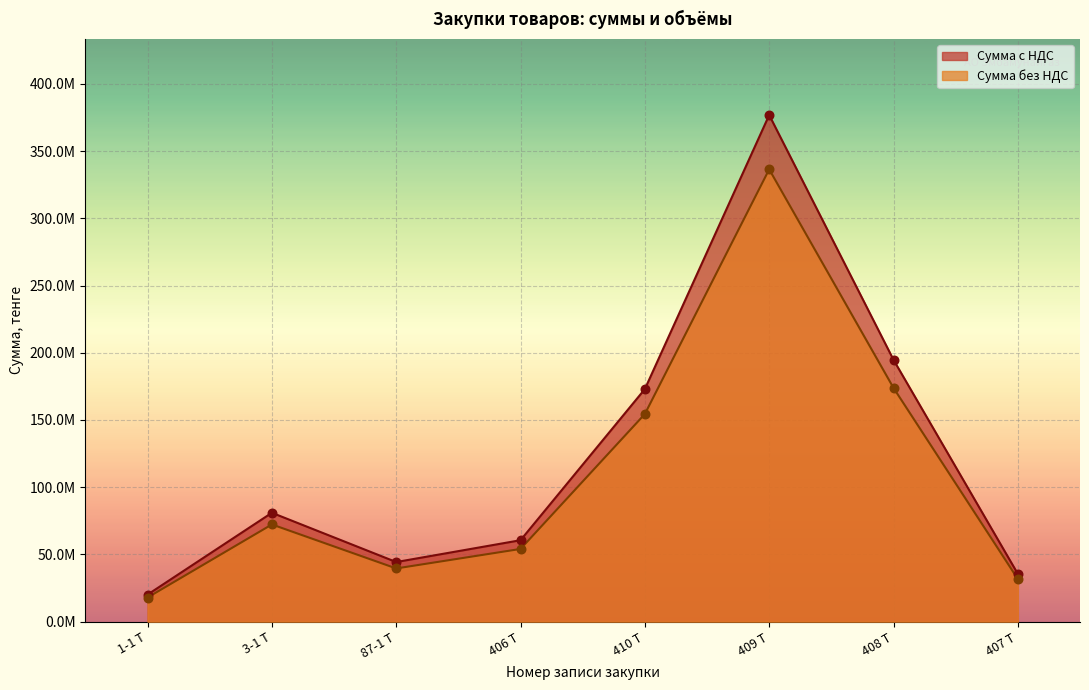

At how many categories does at least one series exceed 284656105?

1